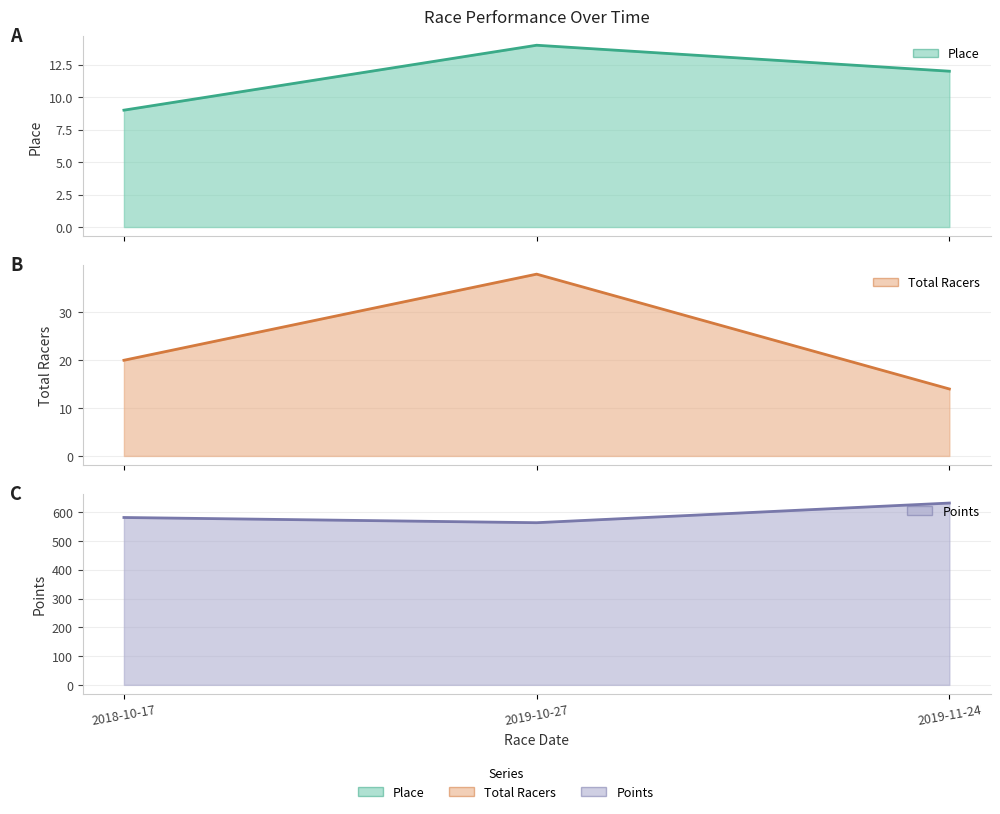

What is the difference between the maximum and minimum values in the Total Racers series?

24.0